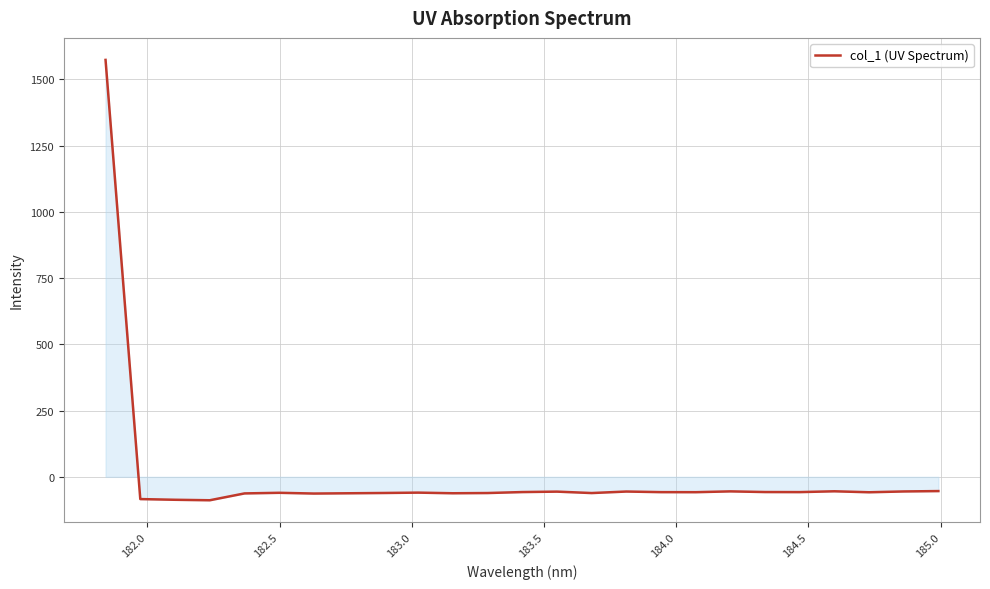

What is the difference between the maximum and minimum values?

1662.3